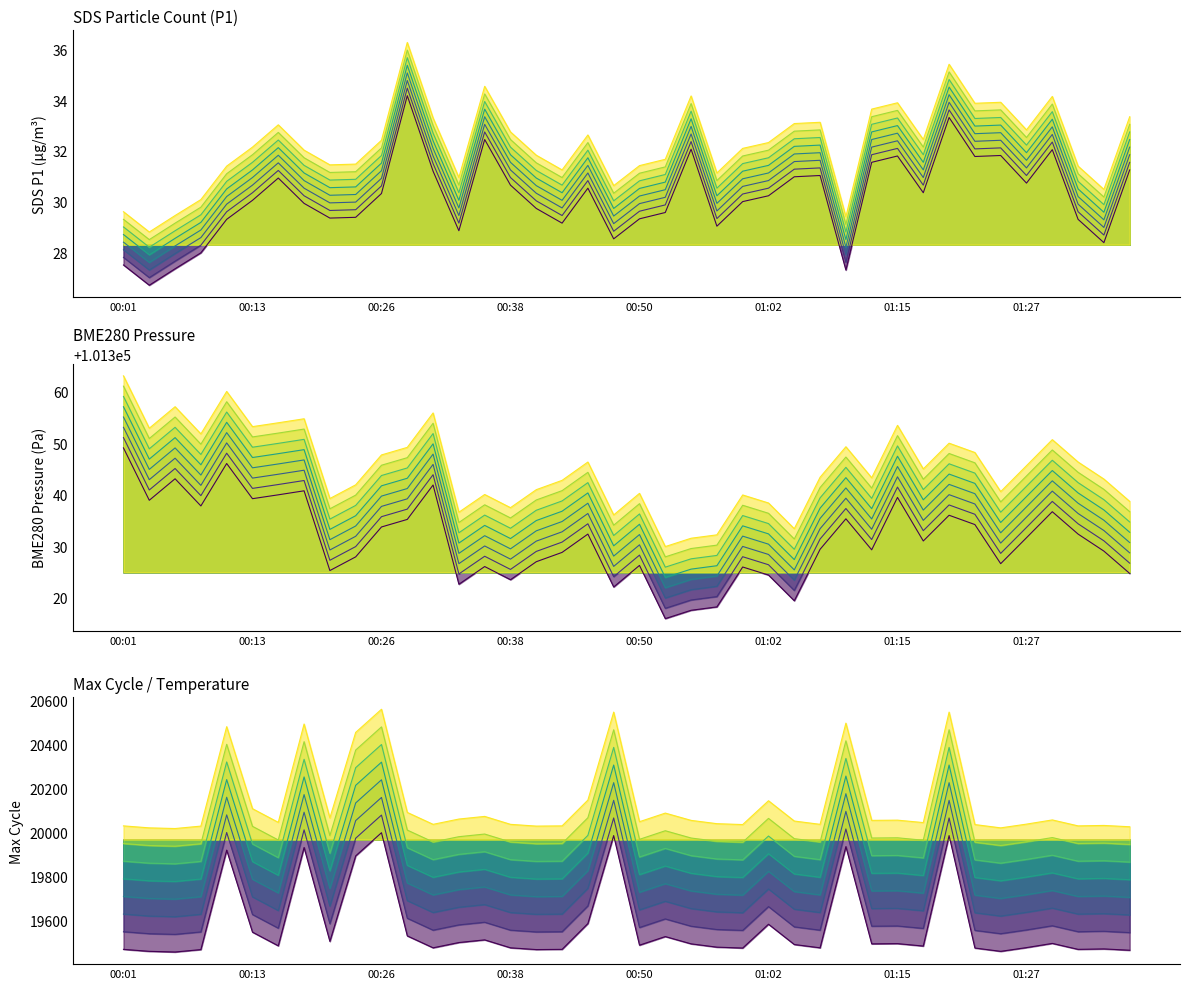

At how many categories does at least one series exceed 81539?

40